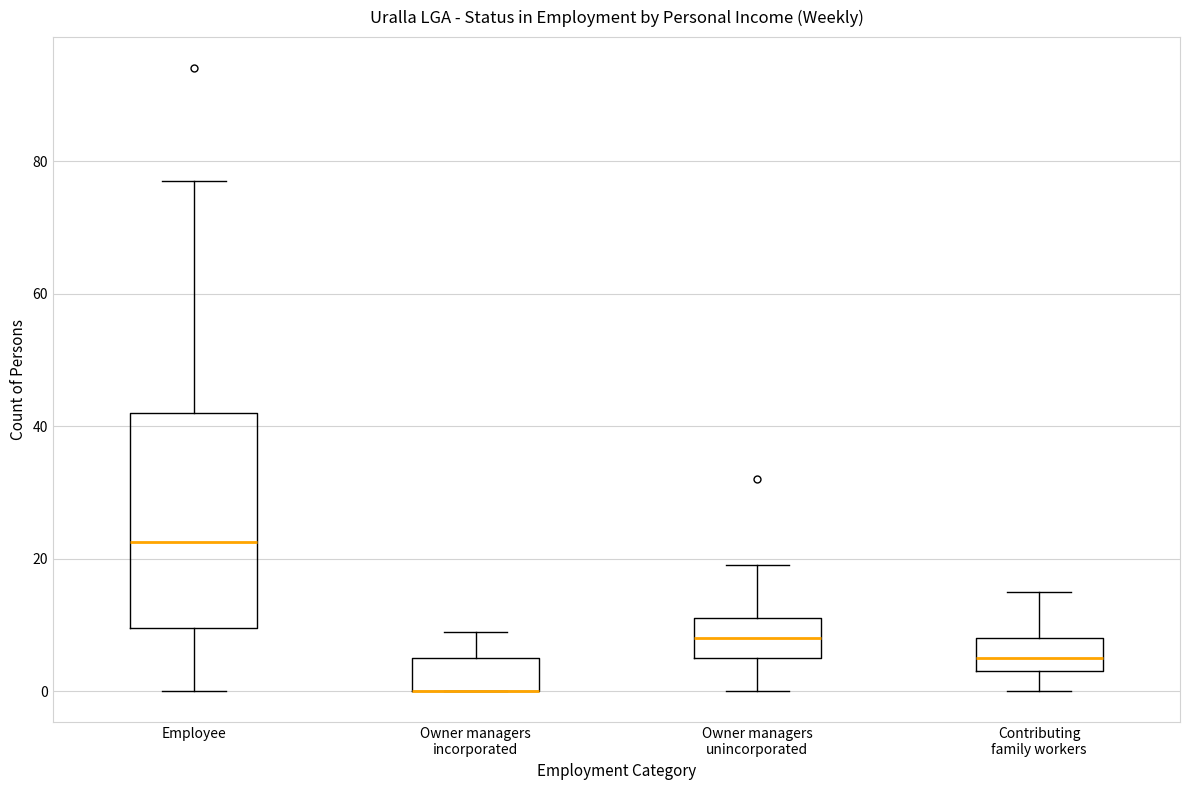

Reading left to right, read every box against the y-axis: the position of its median line, the range the box covers, and the ends of its whiskers. The values are not printed on the chart, so give them approximately, as read against the axis.

Employee: median 22, box 10 to 42, whiskers 0 to 78
Owner managers incorporated: median 0 (drawn on the box's lower edge), box 0 to 6, whiskers 0 to 10
Owner managers unincorporated: median 8, box 6 to 12, whiskers 0 to 20
Contributing family workers: median 6, box 4 to 8, whiskers 0 to 16